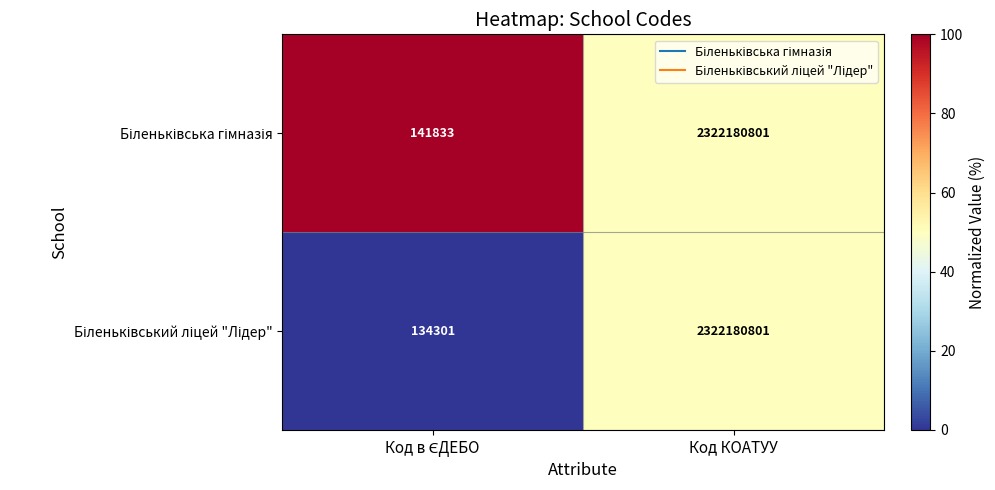

Which label corresponds to the largest value in the chart?

Код КОАТУУ